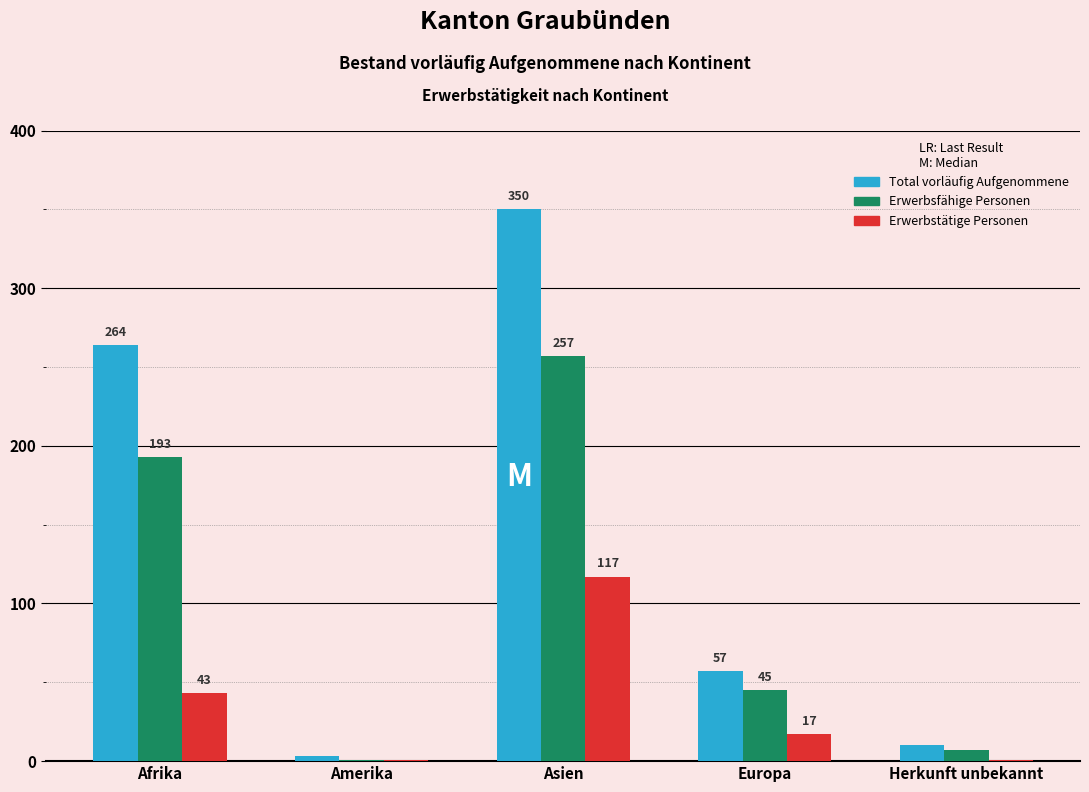

Reading left to right, list all the values displayed in this chart.

Total vorläufig Aufgenommene: Afrika=264	Amerika=3	Asien=350	Europa=57	Herkunft unbekannt=10
Erwerbsfähige Personen: Afrika=193	Amerika=1	Asien=257	Europa=45	Herkunft unbekannt=7
Erwerbstätige Personen: Afrika=43	Amerika=1	Asien=117	Europa=17	Herkunft unbekannt=1